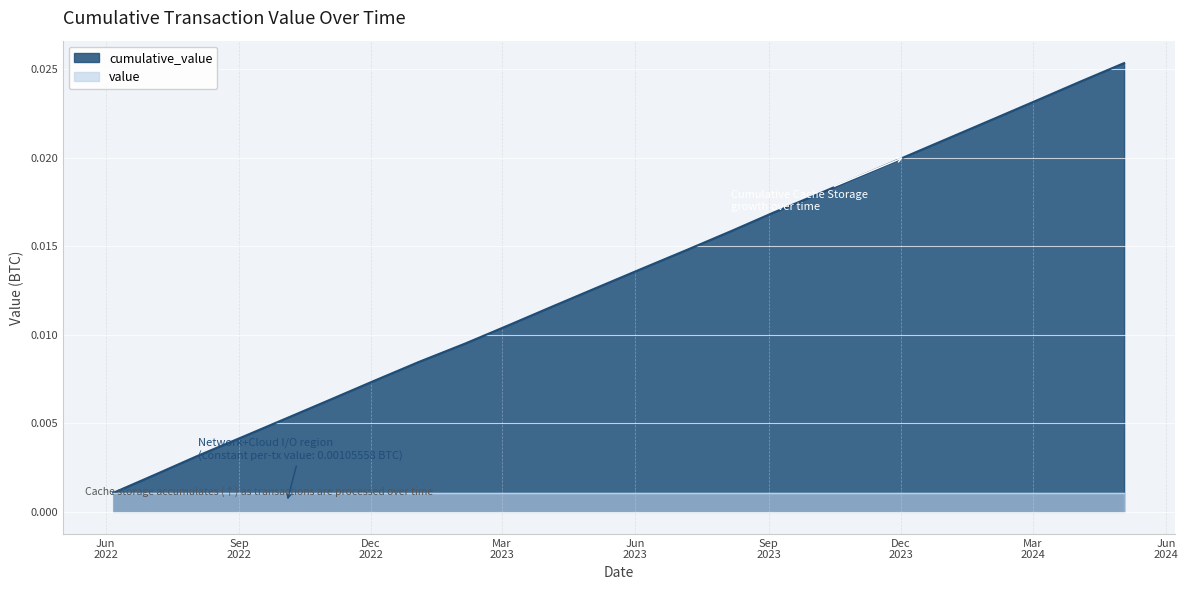

Which series has the largest range (max minus min)?

cumulative_value